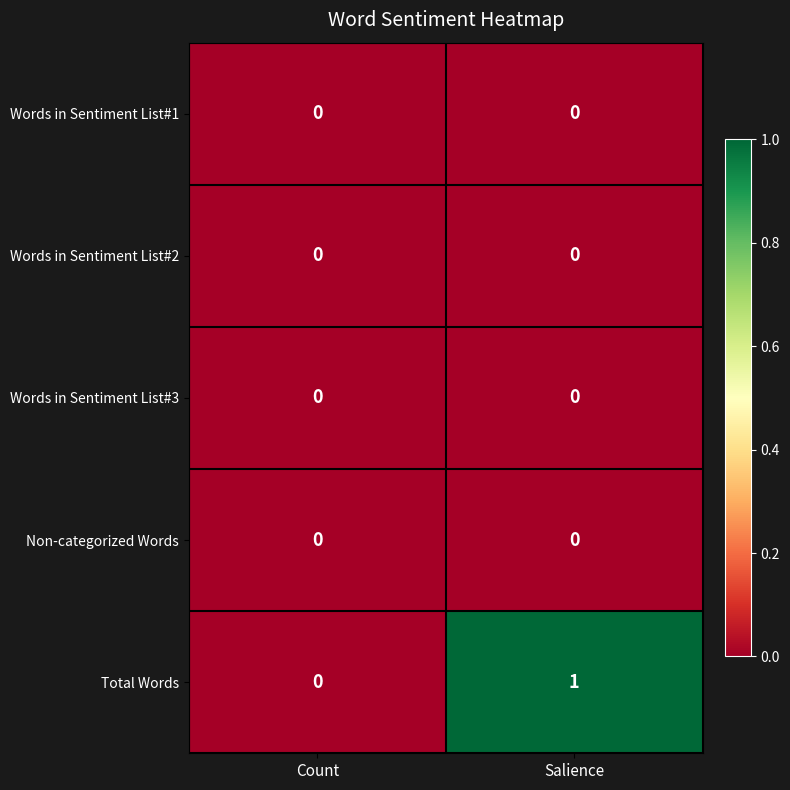

Which series has the largest range (max minus min)?

Total Words